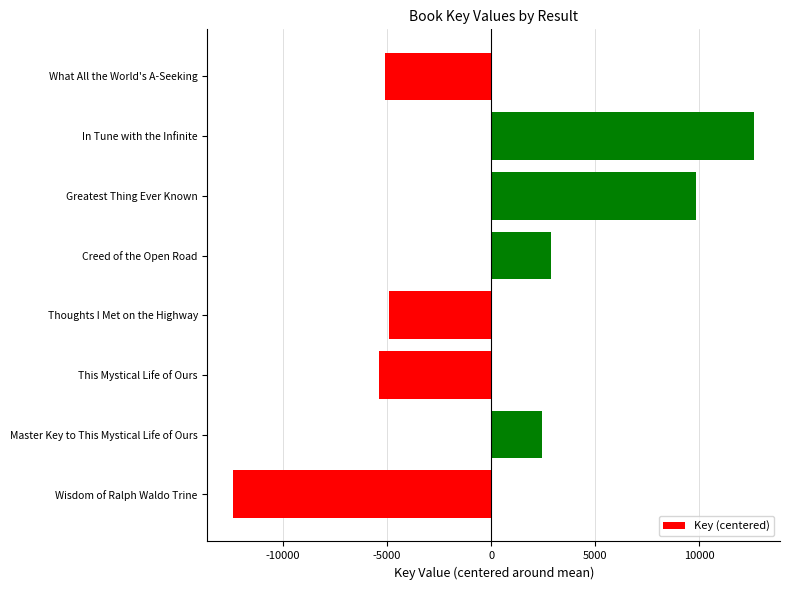

The chart shows a value of -12370.4 at Wisdom of Ralph Waldo Trine. True or false?

True